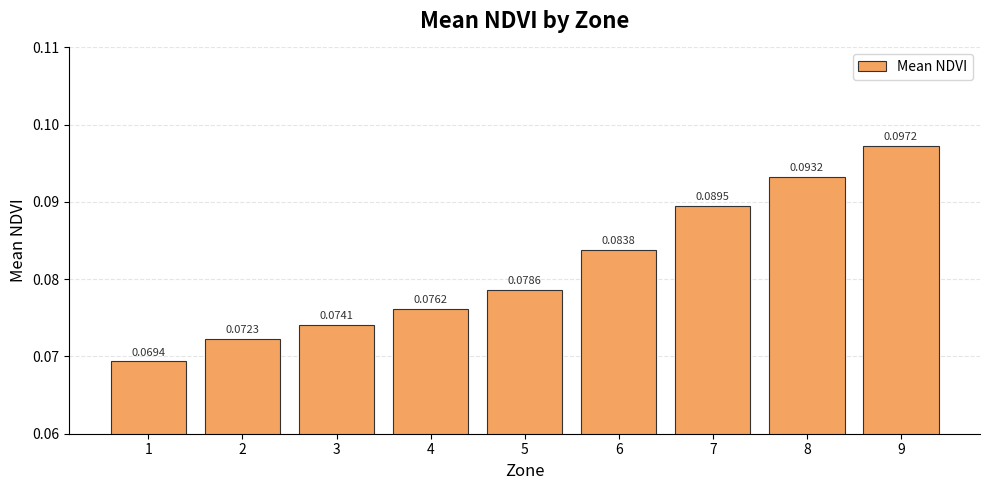

Are the bars horizontal?

No